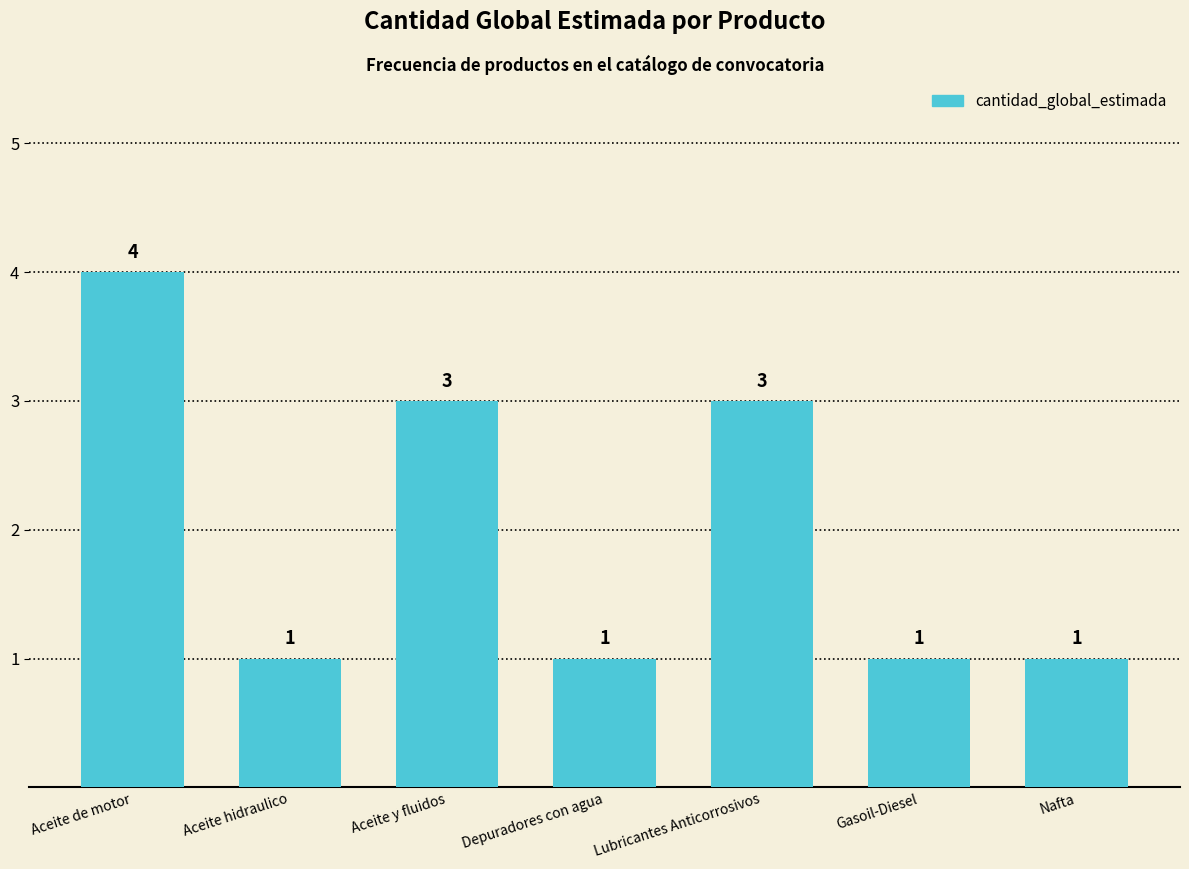

How many values are between 1 and 3?

6